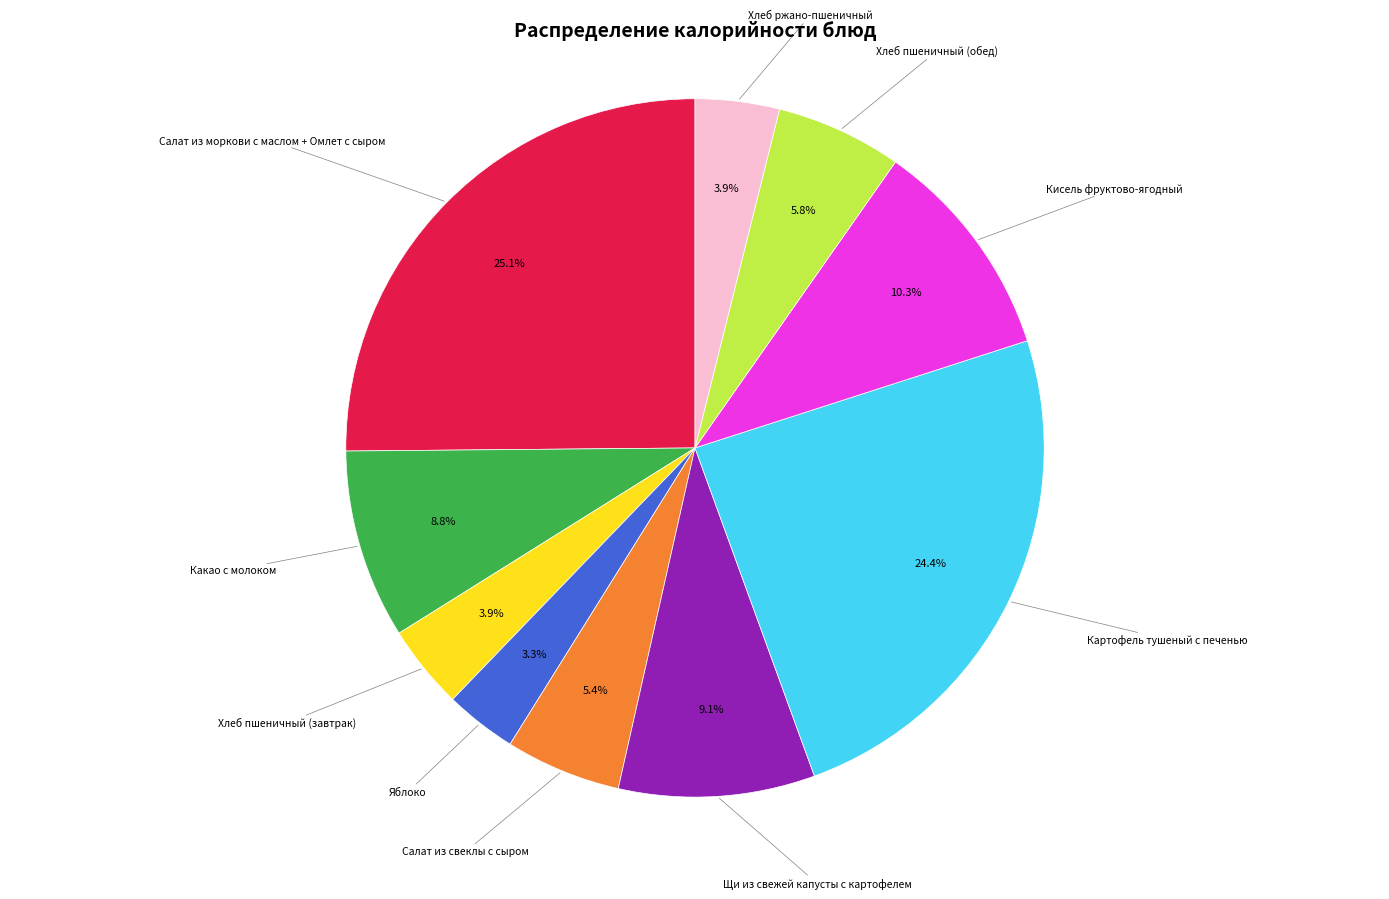

To the nearest percent, what percentage of the pie is Салат из моркови с маслом + Омлет с сыром?

25%